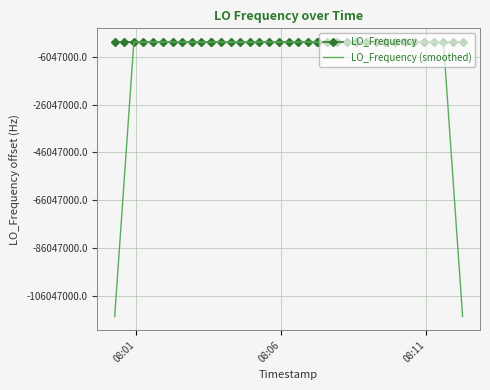

Which series has the largest total across all categories?

LO_Frequency